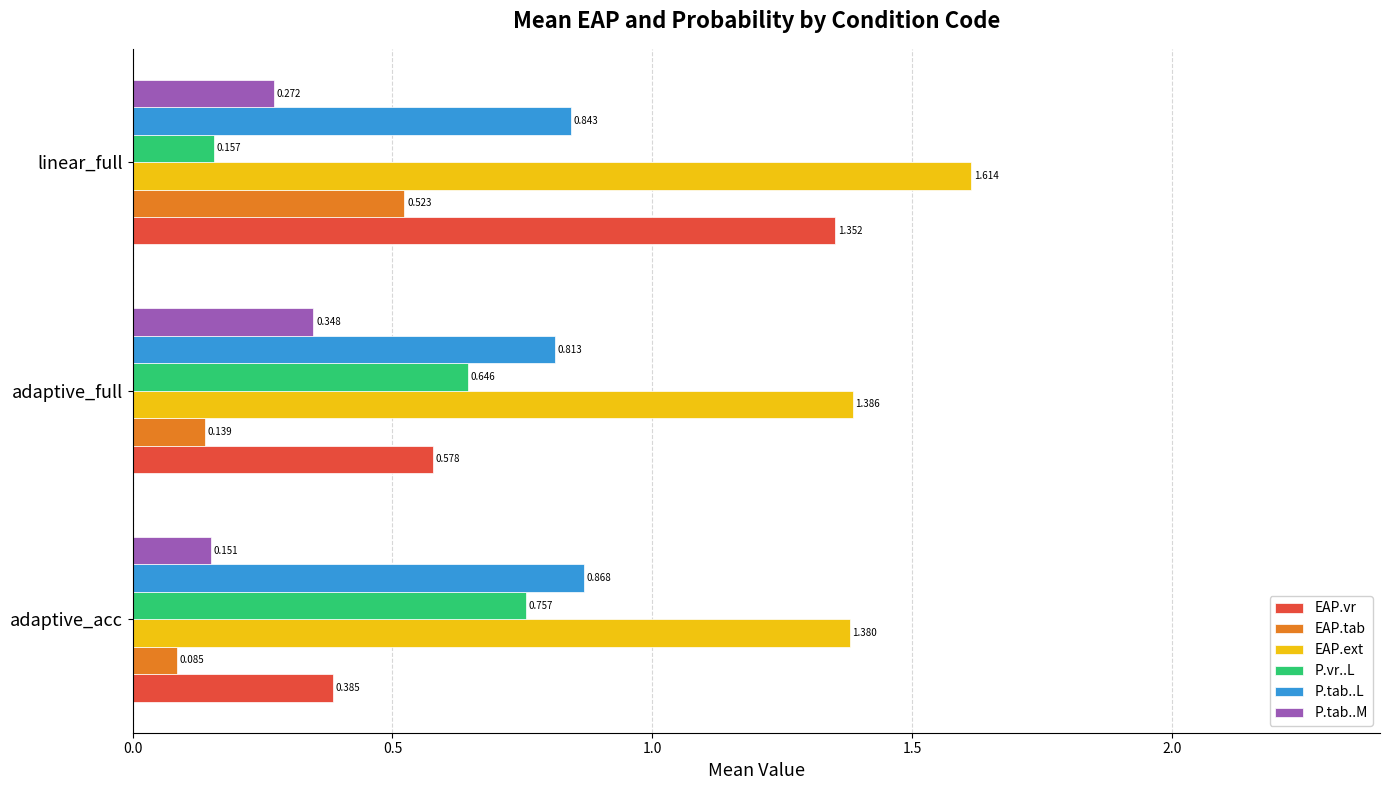

Is the value of P.vr..L at adaptive_acc greater than the value of P.tab..M at adaptive_full?

Yes